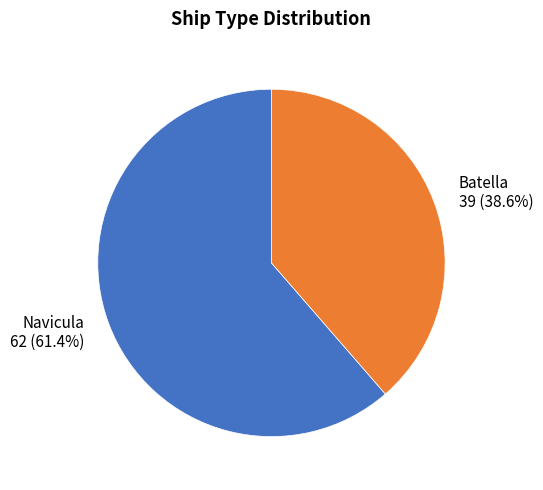

Count the number of slices in the pie.

2